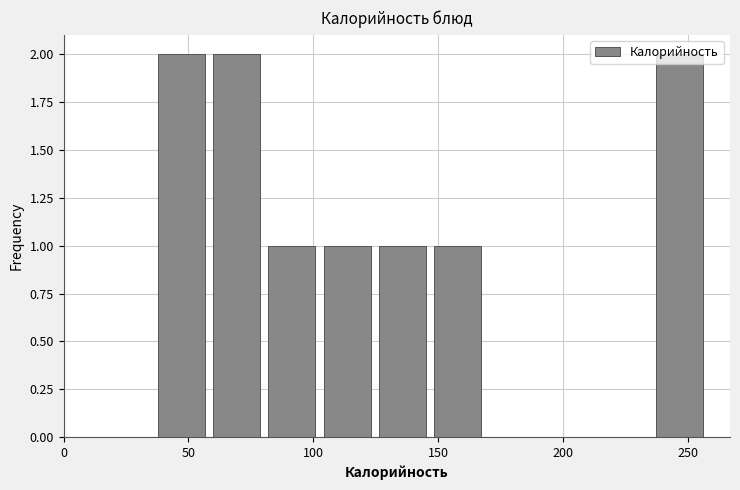

What is the height of the bar covering 60 to 80 on the x-axis? Neither the bar edges nor the heights are printed on the chart, so give them approximately, as read against the axes.

2